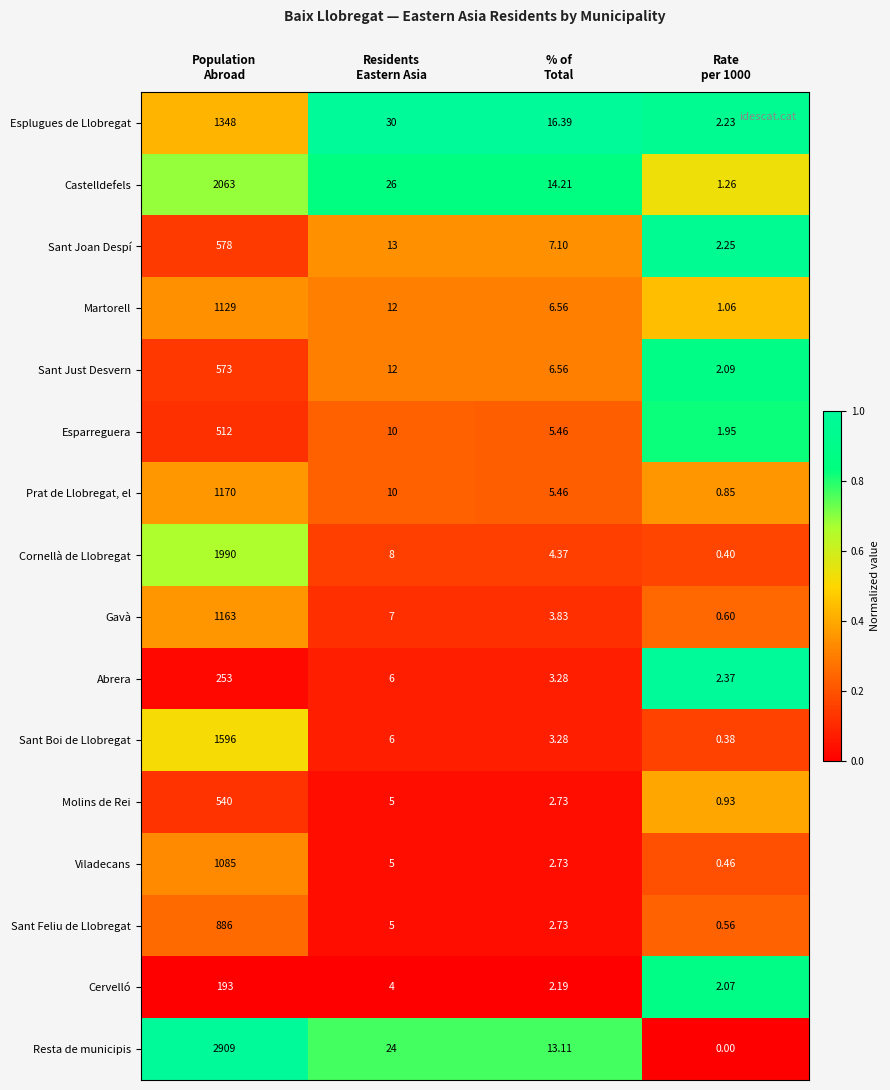

Rank the series by their maximum value, from highest to lowest.

Resta de municipis, Castelldefels, Cornellà de Llobregat, Sant Boi de Llobregat, Esplugues de Llobregat, Prat de Llobregat, el, Gavà, Martorell, Viladecans, Sant Feliu de Llobregat, Sant Joan Despí, Sant Just Desvern, Molins de Rei, Esparreguera, Abrera, Cervelló